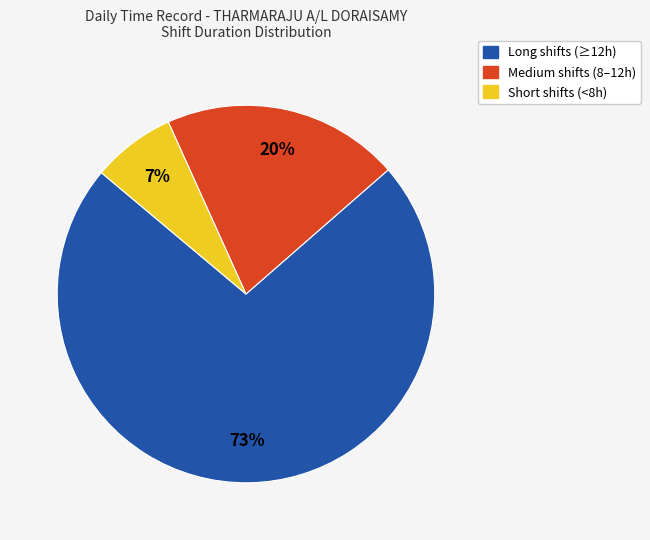

Does any single category account for the majority?

Yes